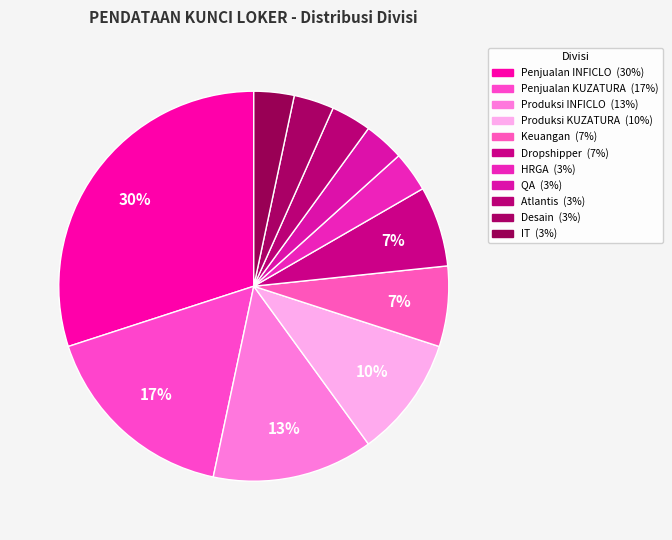

Is there a majority slice in this chart?

No